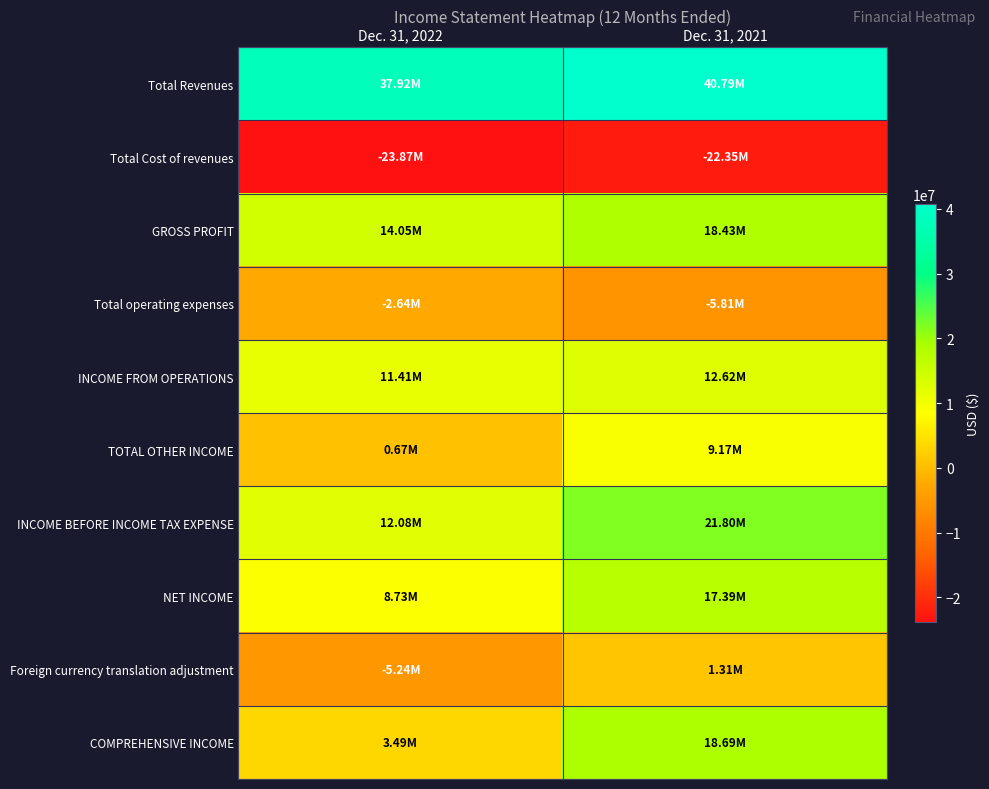

Reading left to right, what are all the values shown in this chart?

Total Revenues: Dec. 31, 2022=37923112	Dec. 31, 2021=40785474
Total Cost of revenues: Dec. 31, 2022=-23872632	Dec. 31, 2021=-22354492
GROSS PROFIT: Dec. 31, 2022=14050480	Dec. 31, 2021=18430982
Total operating expenses: Dec. 31, 2022=-2635811	Dec. 31, 2021=-5806460
INCOME FROM OPERATIONS: Dec. 31, 2022=11414669	Dec. 31, 2021=12624522
TOTAL OTHER INCOME: Dec. 31, 2022=668579	Dec. 31, 2021=9171033
INCOME BEFORE INCOME TAX EXPENSE: Dec. 31, 2022=12083248	Dec. 31, 2021=21795555
NET INCOME: Dec. 31, 2022=8730446	Dec. 31, 2021=17385966
Foreign currency translation adjustment: Dec. 31, 2022=-5242692	Dec. 31, 2021=1307260
COMPREHENSIVE INCOME: Dec. 31, 2022=3487754	Dec. 31, 2021=18693226